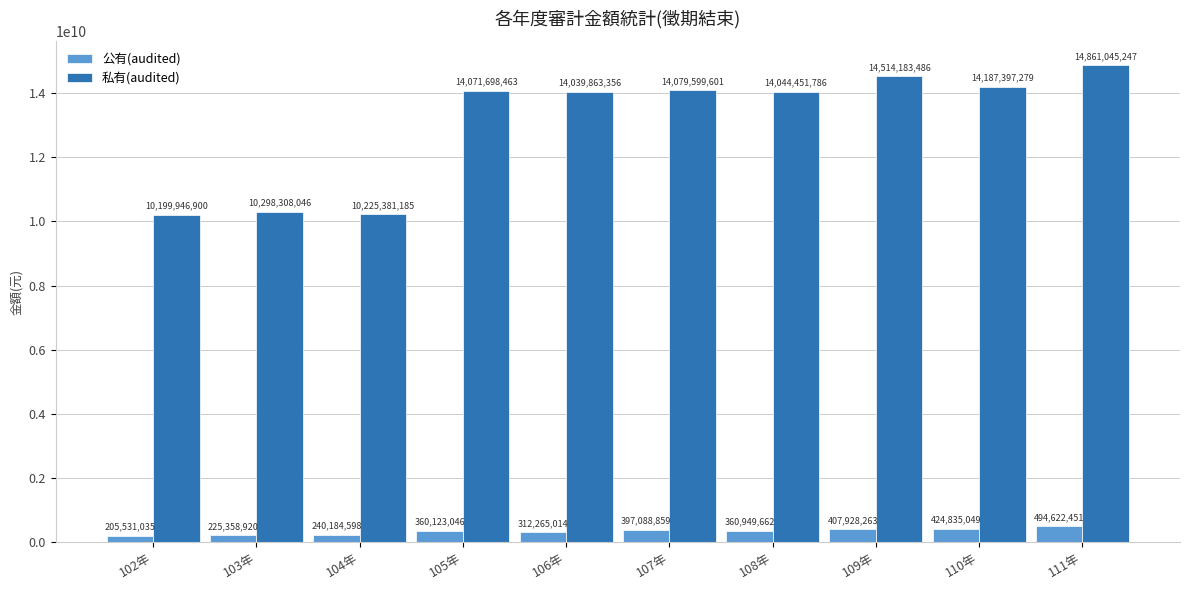

Where does the 公有(audited) series first go above 360949662?

107年